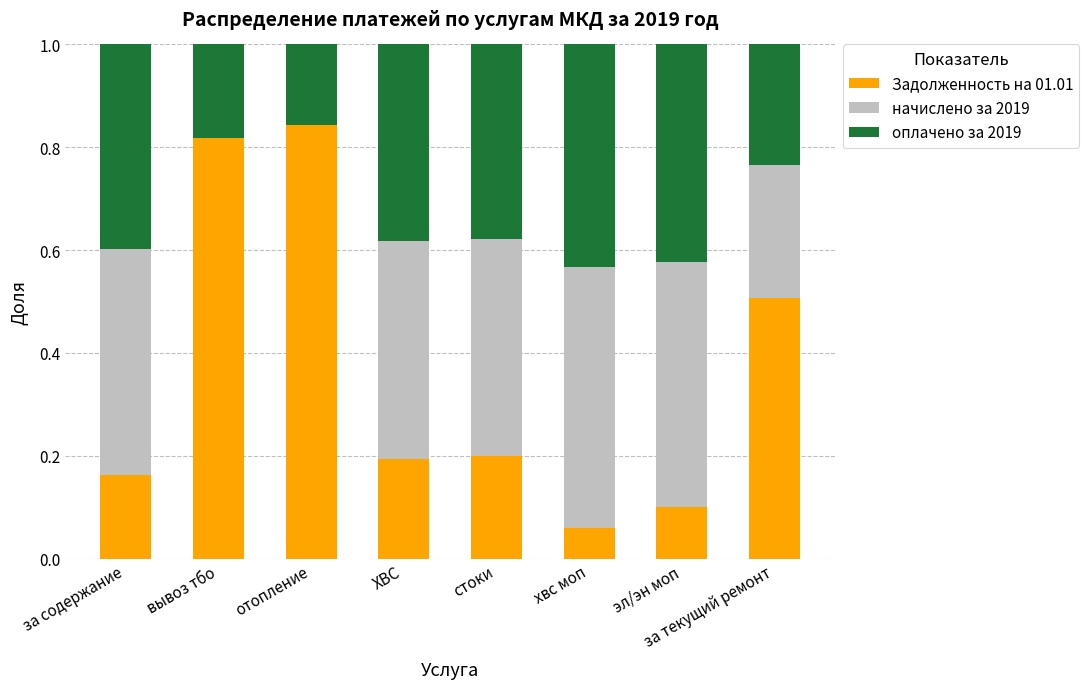

What is the total value across all series at хвс моп?

1.0